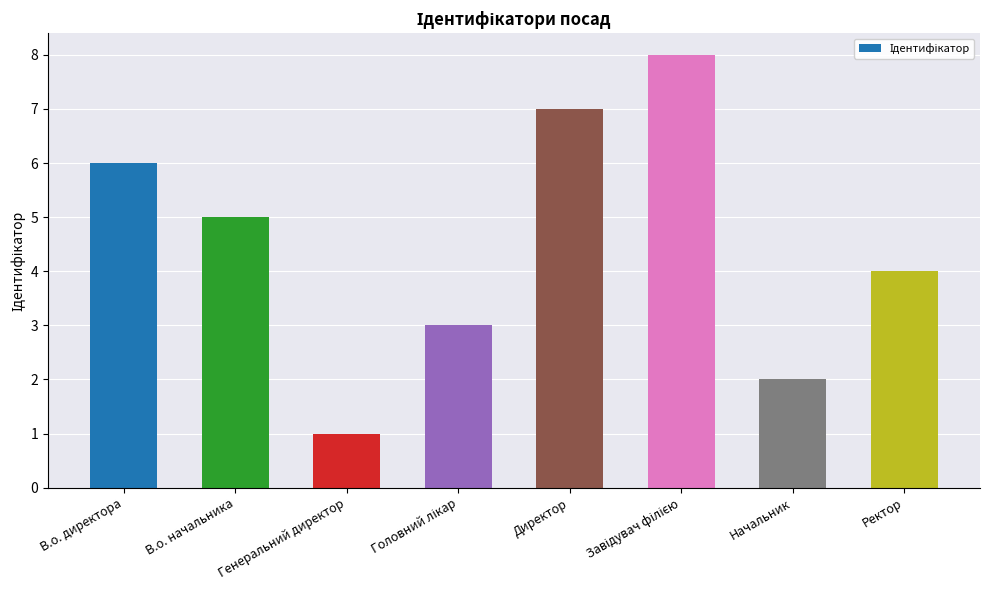

What is the sum of the values at Директор and В.о. директора?

13